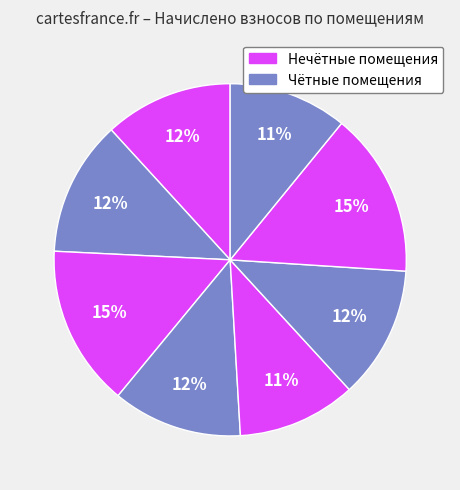

Count the number of slices in the pie.

8